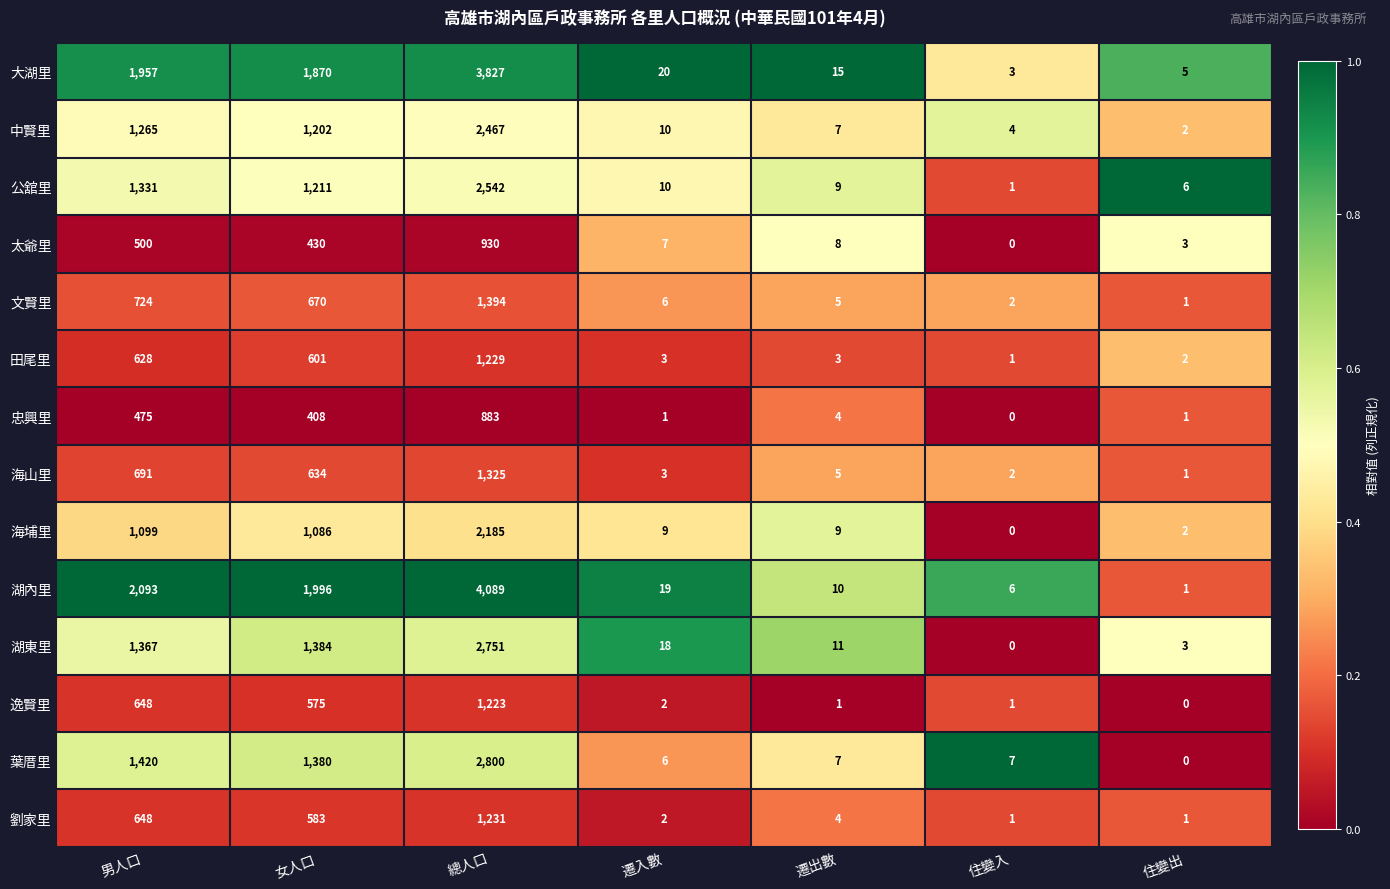

What is the maximum value shown in the chart?

4089